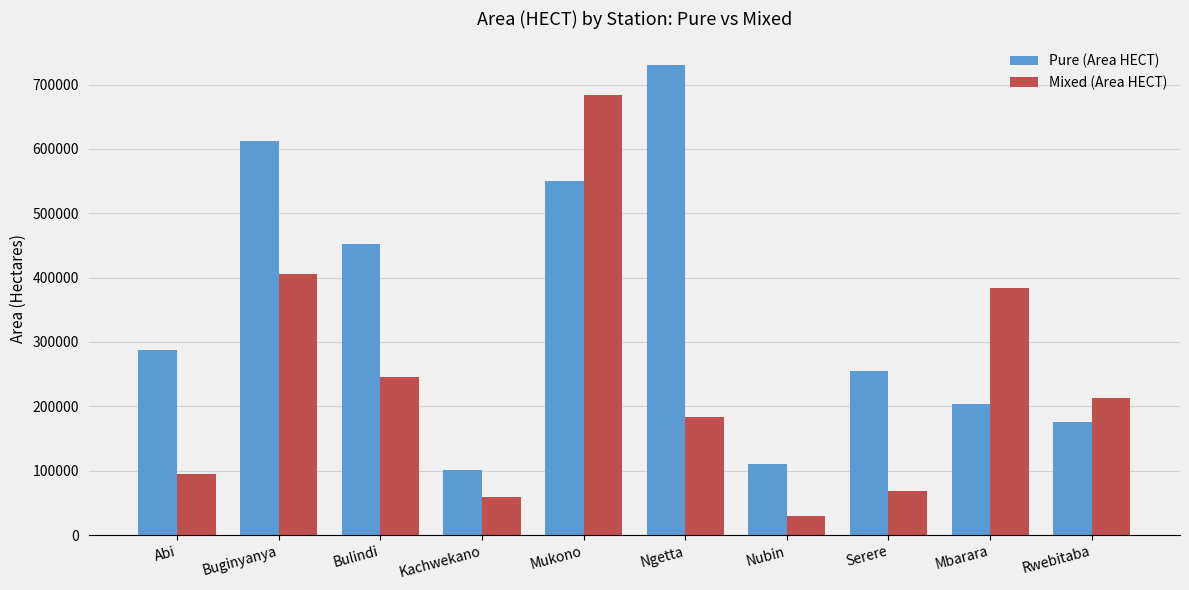

At which category is the sum across all series the highest?

Mukono